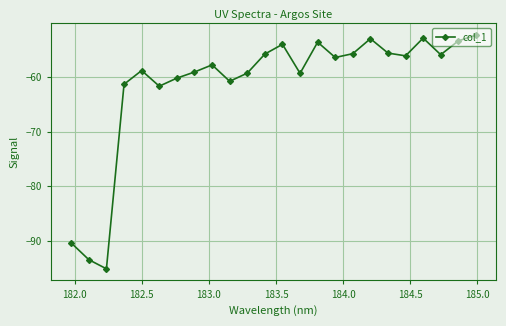

What is the difference between the second highest and second lowest values?

40.7